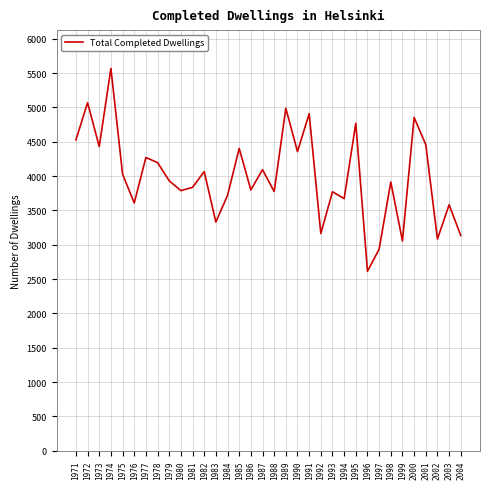

What is the smallest value displayed?

2614